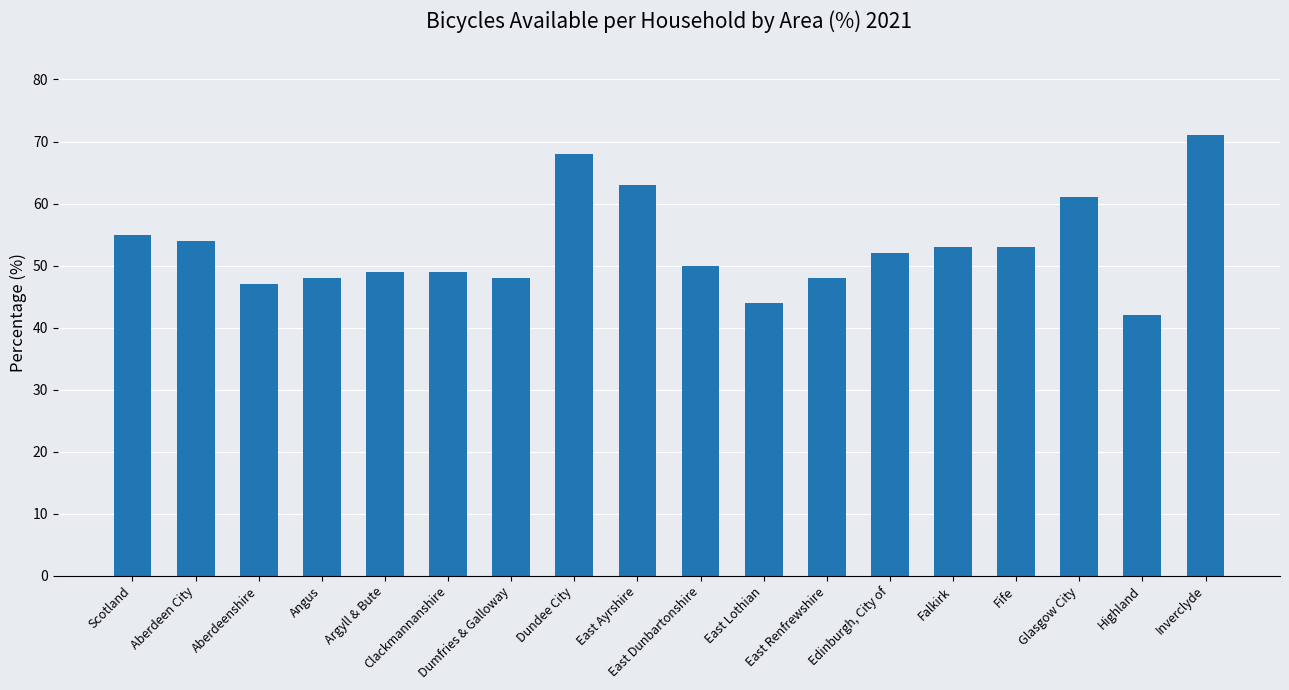

Read the value at Dundee City.

68.0